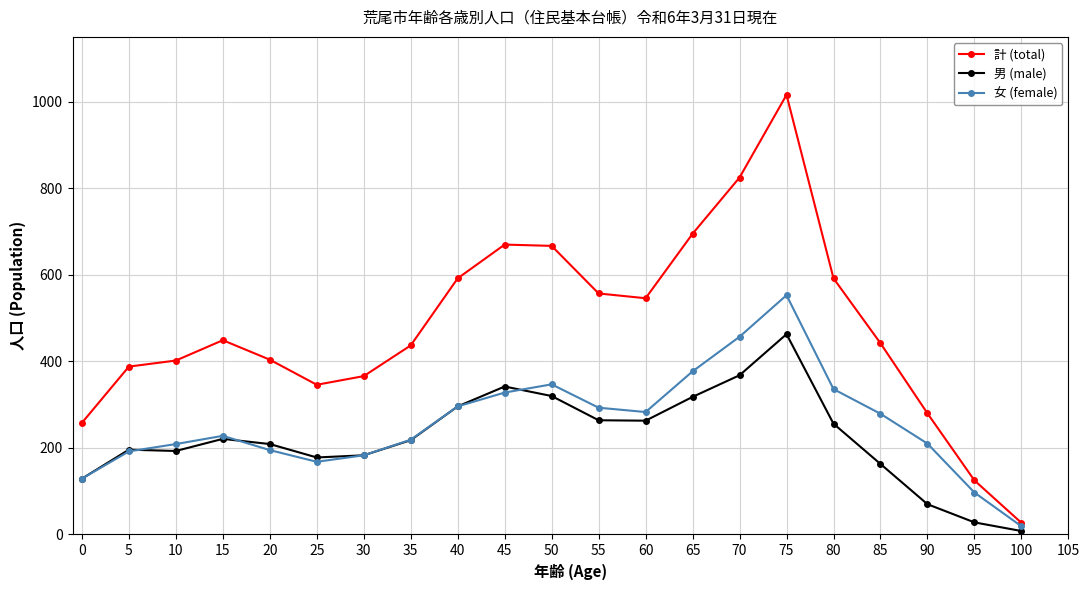

At which category is the sum across all series the highest?

75